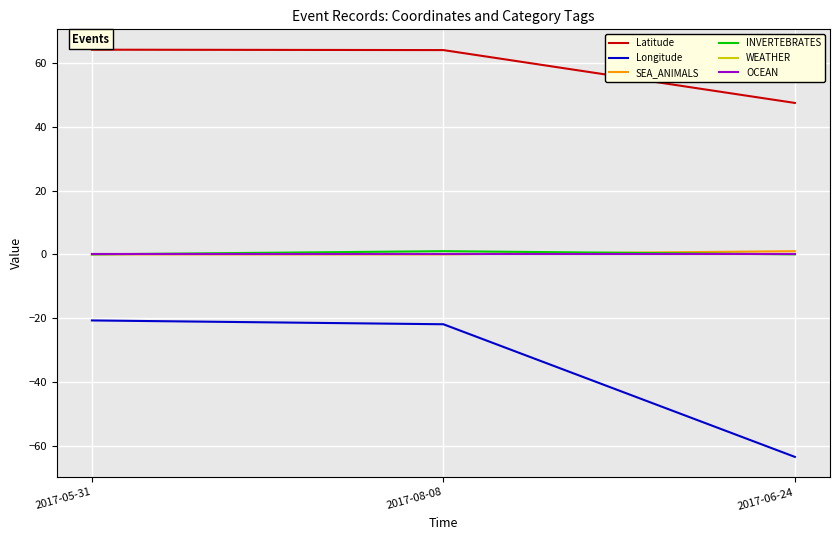

Does the chart have visible grid lines?

Yes